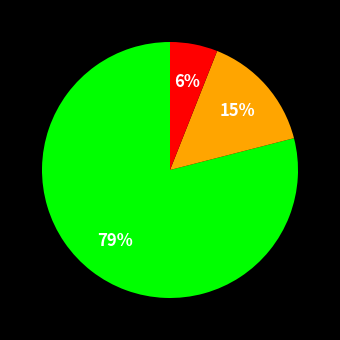

Does any single category account for the majority?

Yes